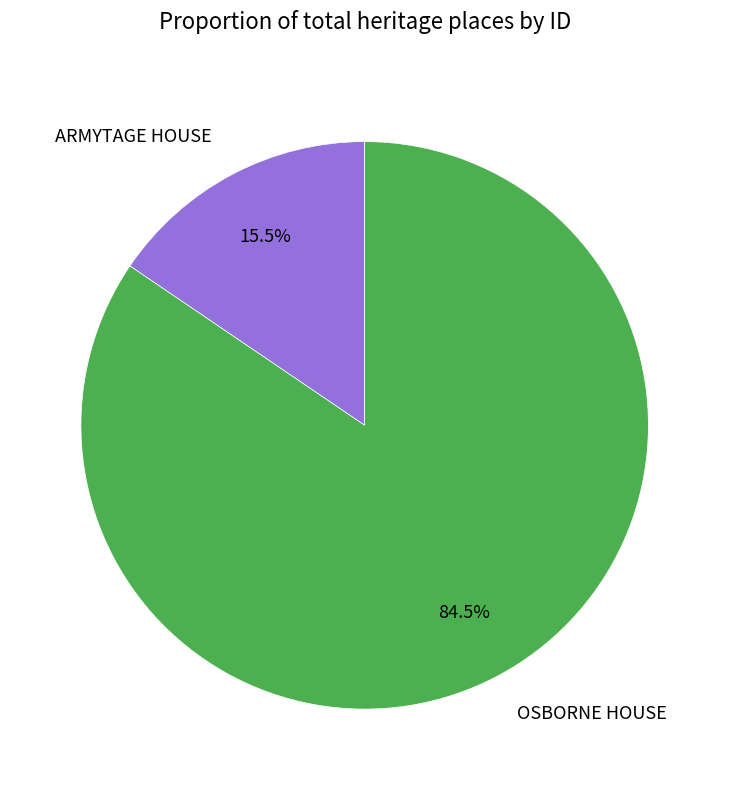

Combined, what portion of the pie is ARMYTAGE HOUSE and OSBORNE HOUSE?

100.0%